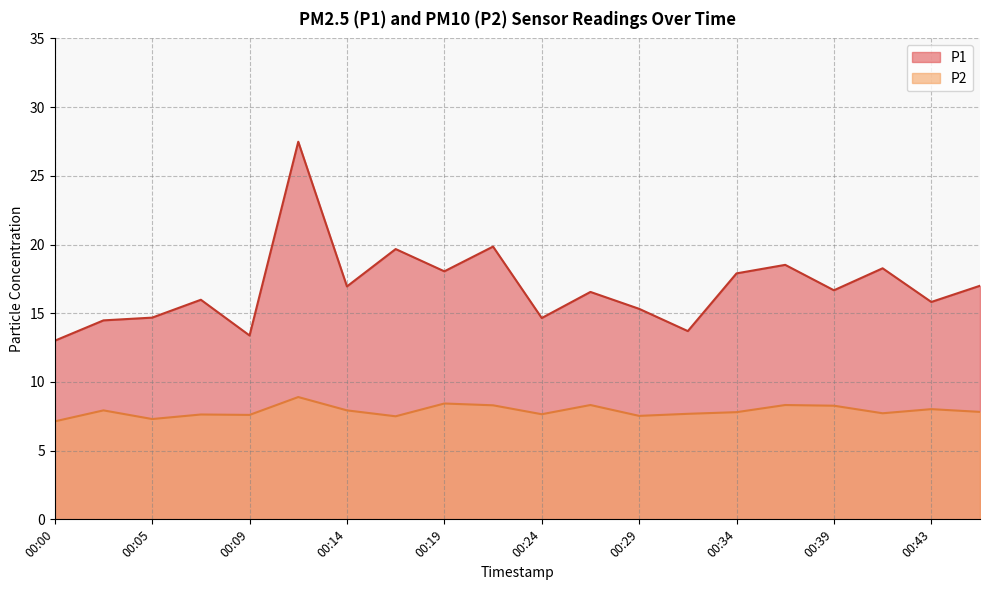

Between 00:07 and 00:24, which series saw the biggest shift?

P1